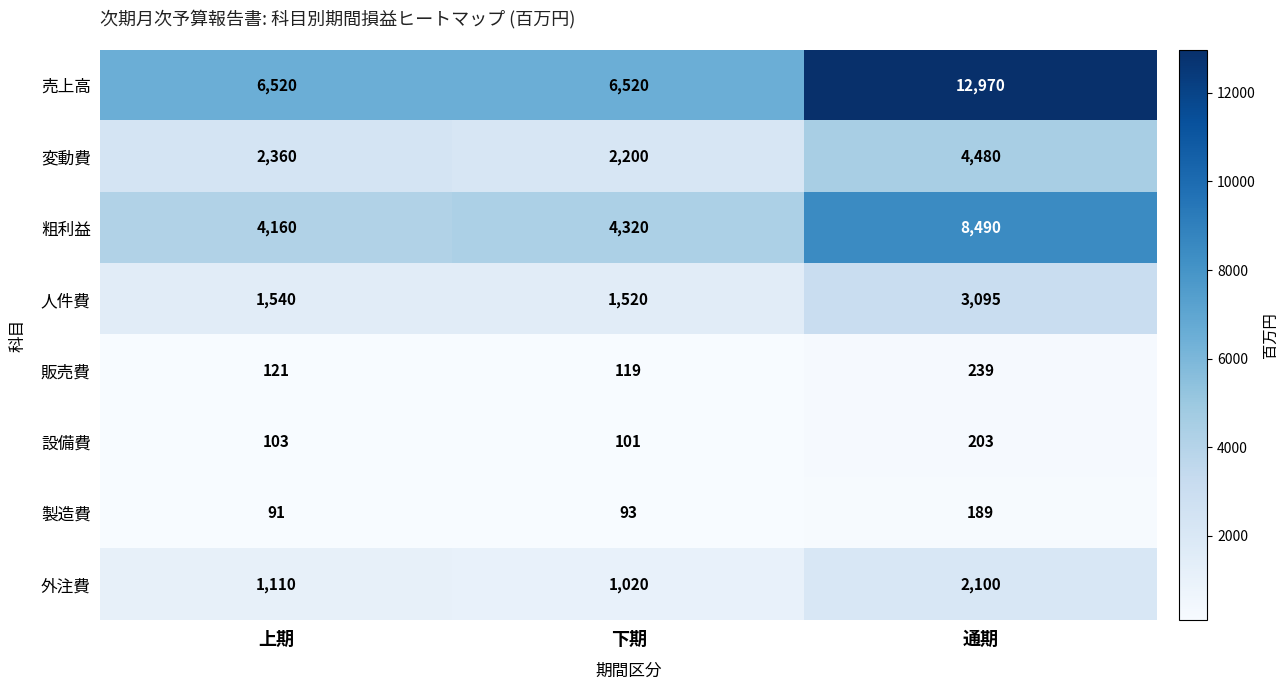

Read the 人件費 value at 上期, to the nearest 10.

1540